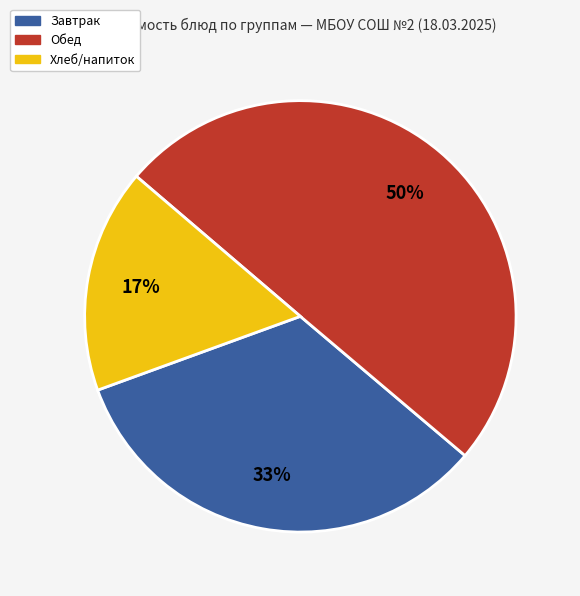

To the nearest percent, what is the difference between the largest and smallest slice percentages?

33%